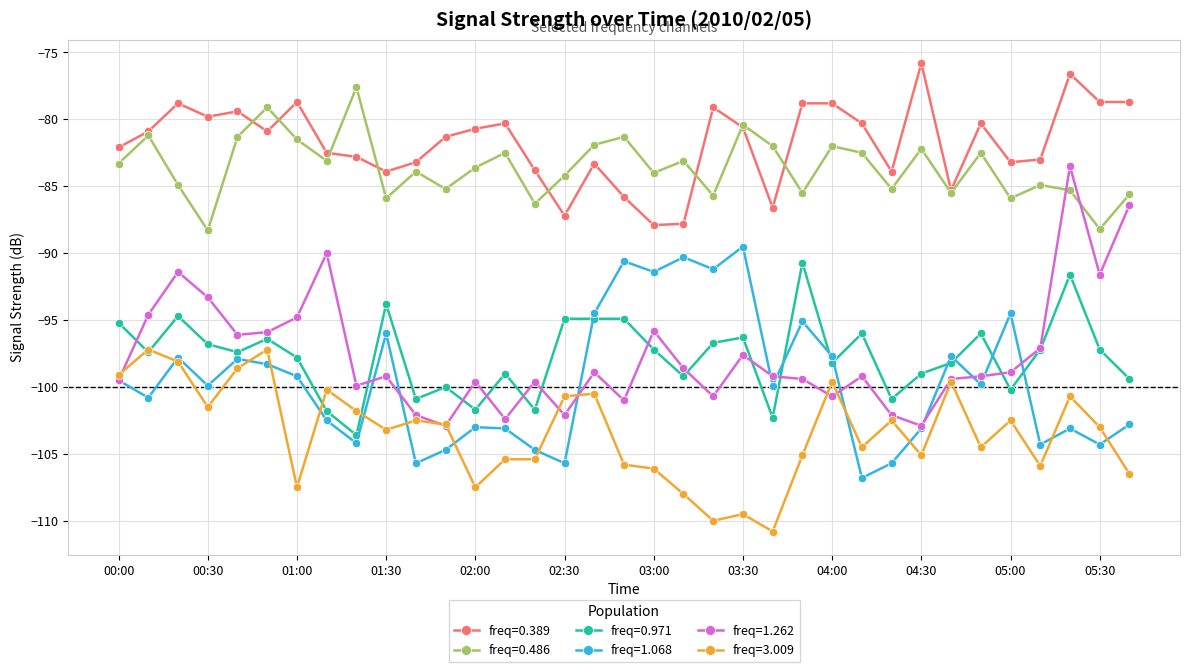

True or false: freq=1.068 and freq=0.486 intersect in this chart.

False